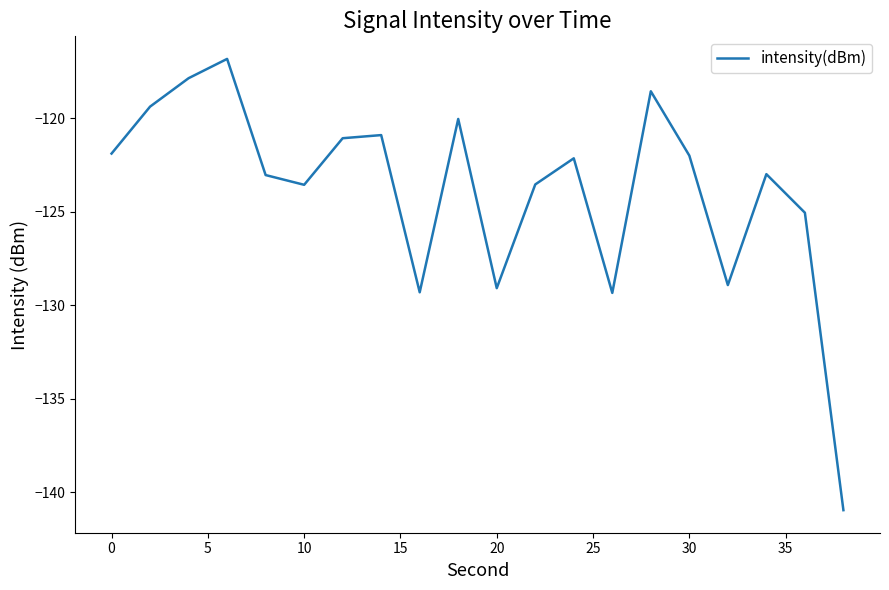

What is the minimum value shown in the chart?

-141.0